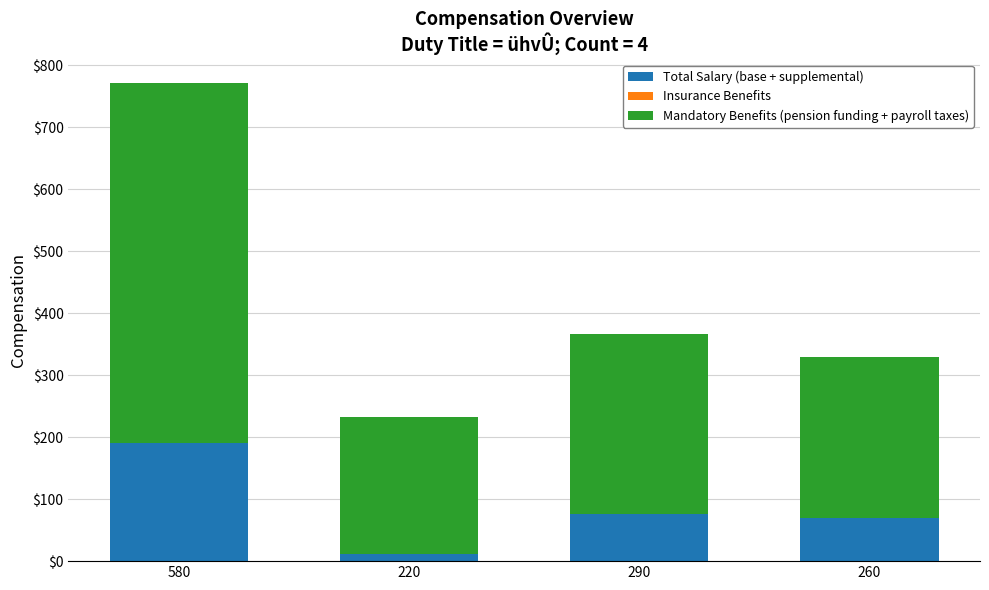

Which category has the highest value in the Total Salary (base + supplemental) series?

580